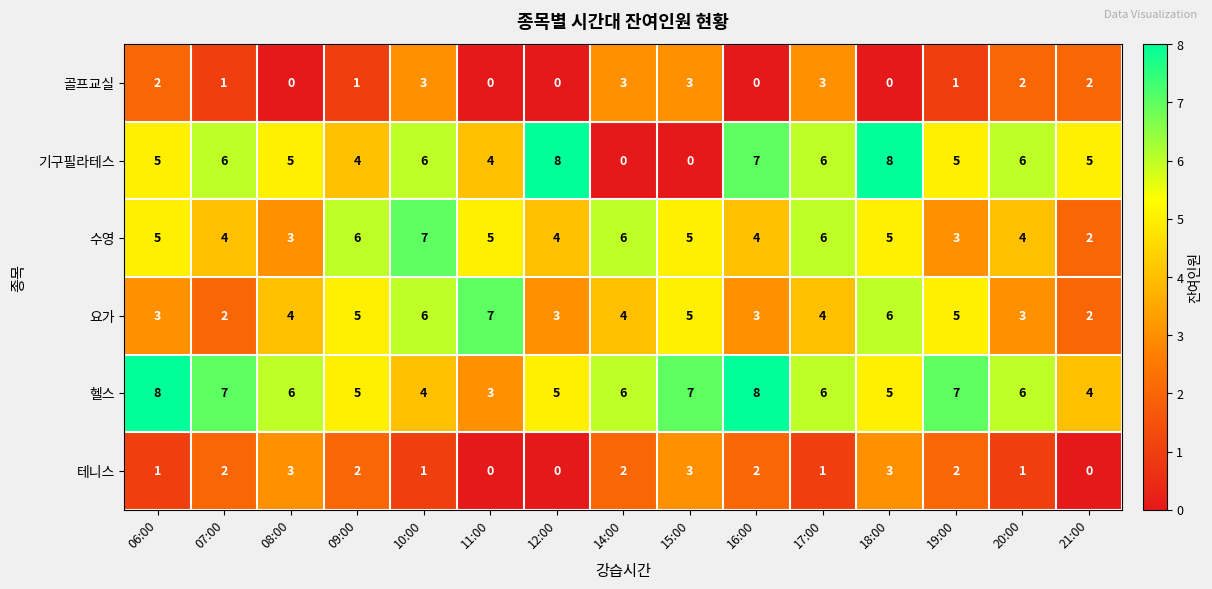

What is the sum of all 요가 values?

62